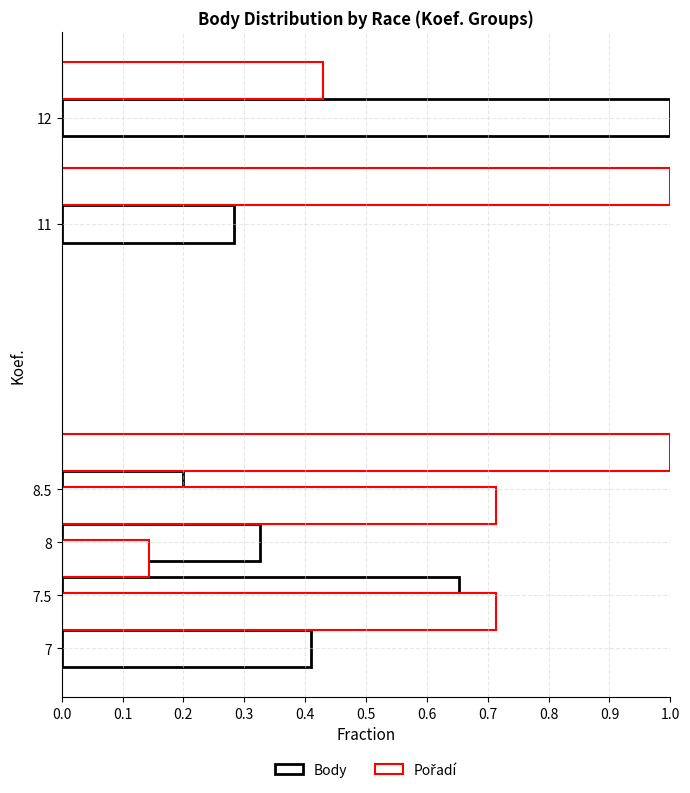

What is the difference between the Body values at 8.5 and 8?

0.1